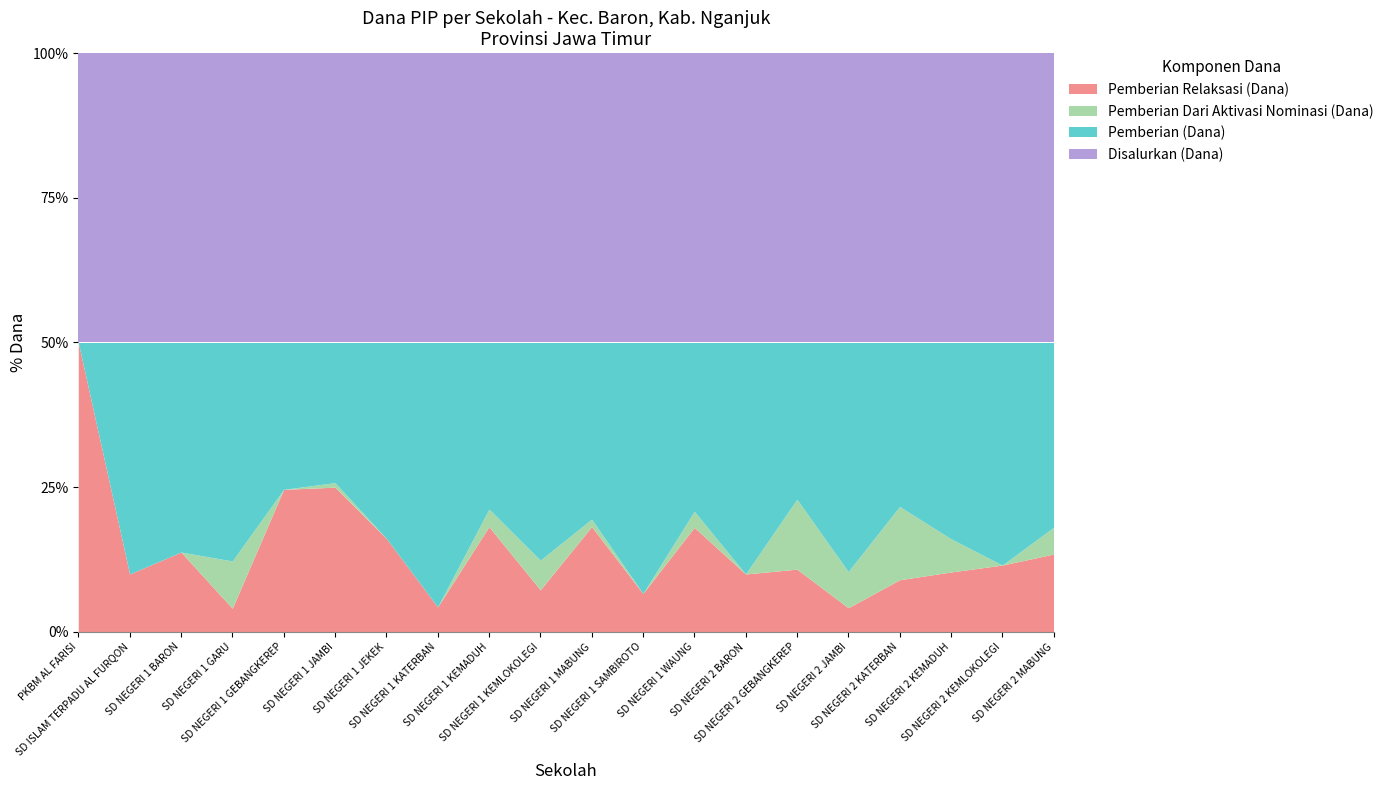

Between SD NEGERI 1 KEMADUH and SD NEGERI 2 MABUNG, which series saw the biggest shift?

Pemberian Relaksasi (Dana)